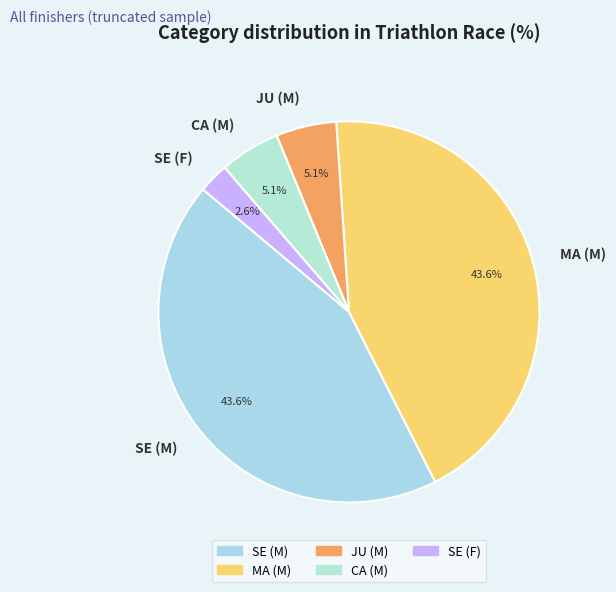

How many slices are in this pie chart?

5